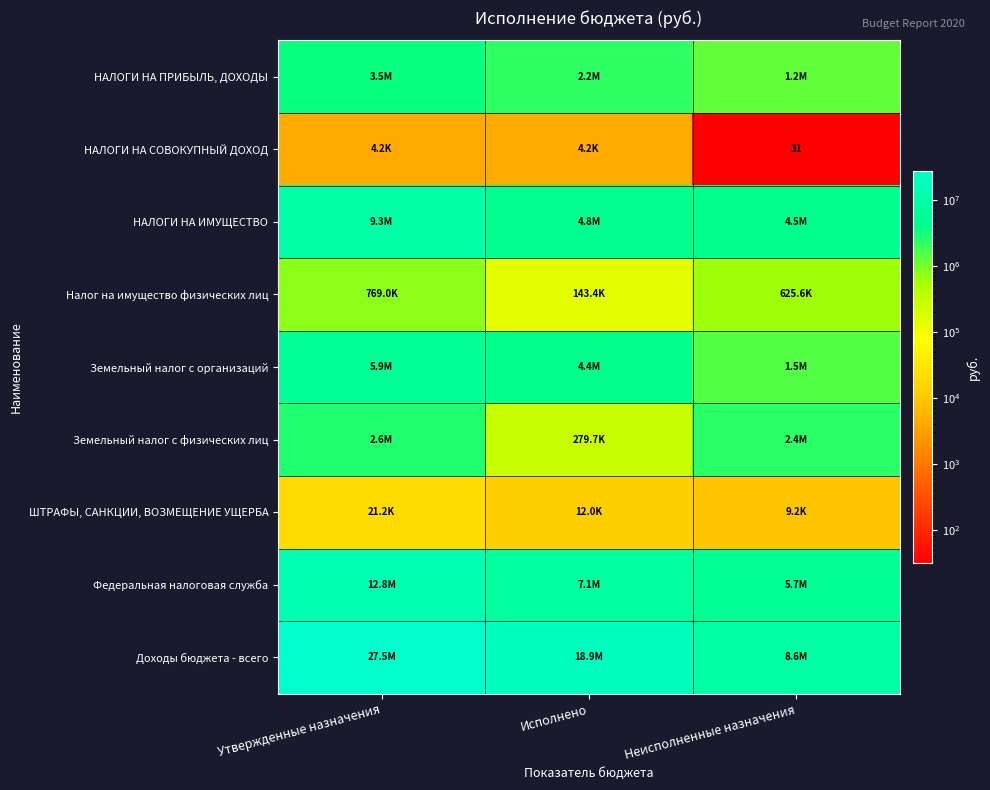

Between Утвержденные назначения and Неисполненные назначения, which is larger?

Утвержденные назначения